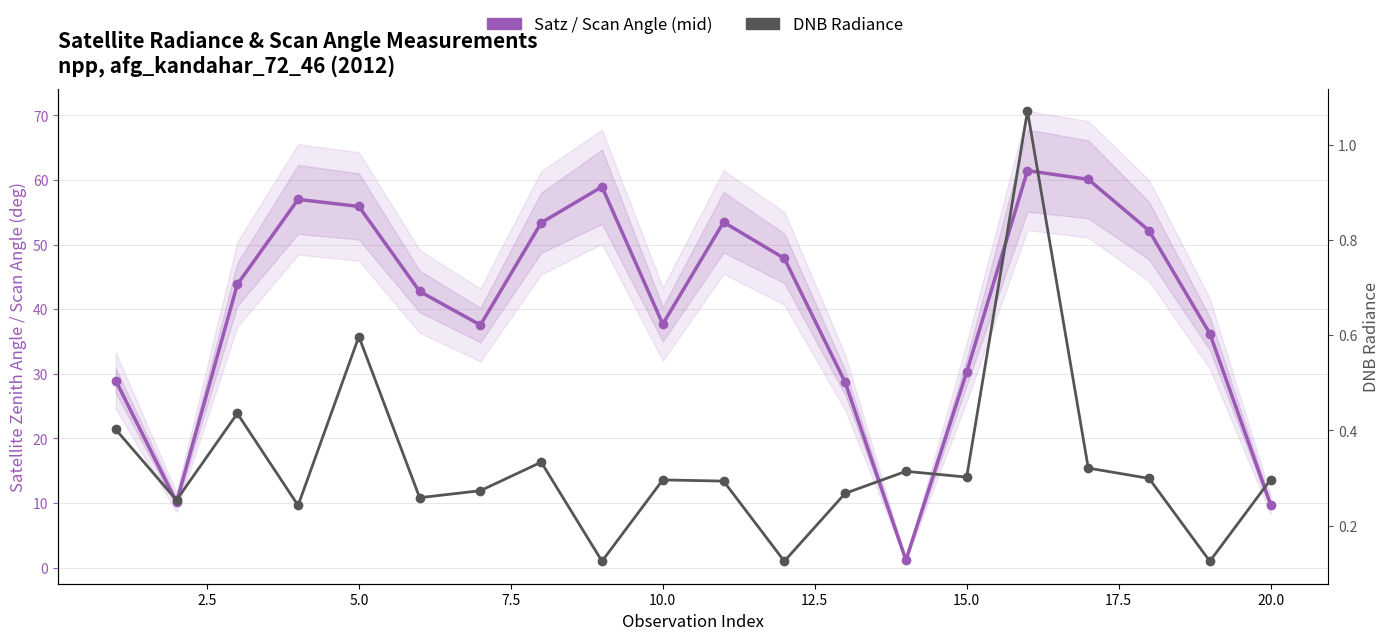

Is it true that DNB Radiance equals 0.1 at 16?

False